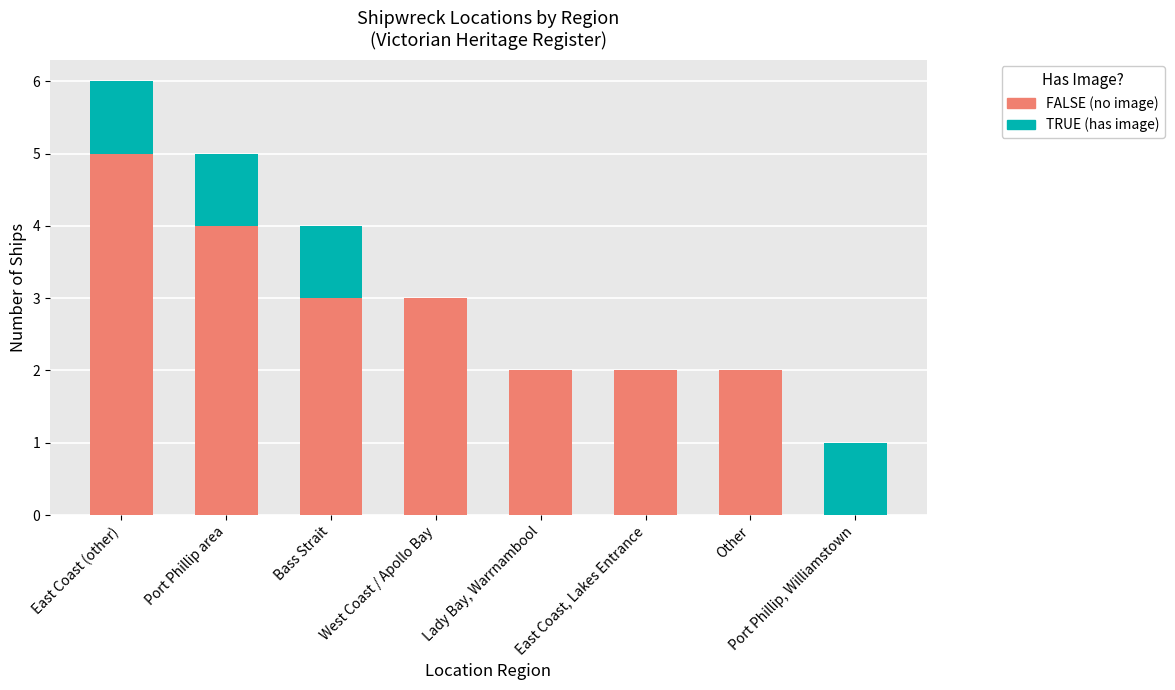

Is it true that FALSE (no image) equals 1 at Lady Bay, Warrnambool?

False